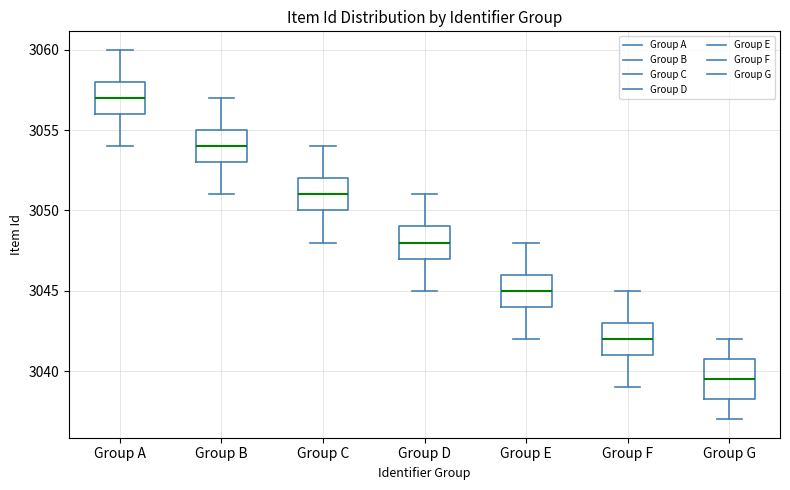

Reading left to right, read every box against the y-axis: the position of its median line, the range the box covers, and the ends of its whiskers. The values are not printed on the chart, so give them approximately, as read against the axis.

Group A: median 3057.0, box 3056.0 to 3058.0, whiskers 3054.0 to 3060.0
Group B: median 3054.0, box 3053.0 to 3055.0, whiskers 3051.0 to 3057.0
Group C: median 3051.0, box 3050.0 to 3052.0, whiskers 3048.0 to 3054.0
Group D: median 3048.0, box 3047.0 to 3049.0, whiskers 3045.0 to 3051.0
Group E: median 3045.0, box 3044.0 to 3046.0, whiskers 3042.0 to 3048.0
Group F: median 3042.0, box 3041.0 to 3043.0, whiskers 3039.0 to 3045.0
Group G: median 3039.5, box 3038.5 to 3041.0, whiskers 3037.0 to 3042.0